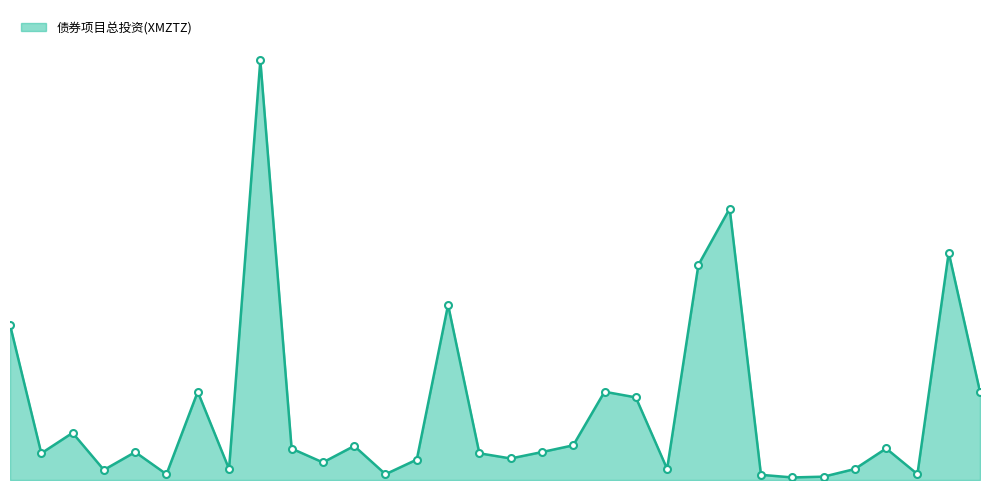

Is this an area chart (filled region under the line)?

Yes